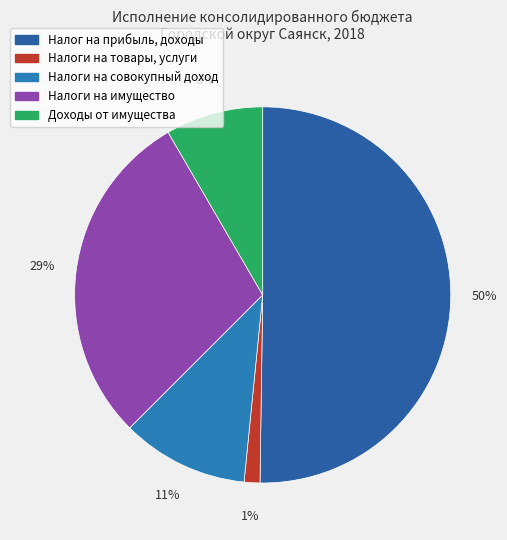

Which slice is the smallest?

Налоги на товары, услуги